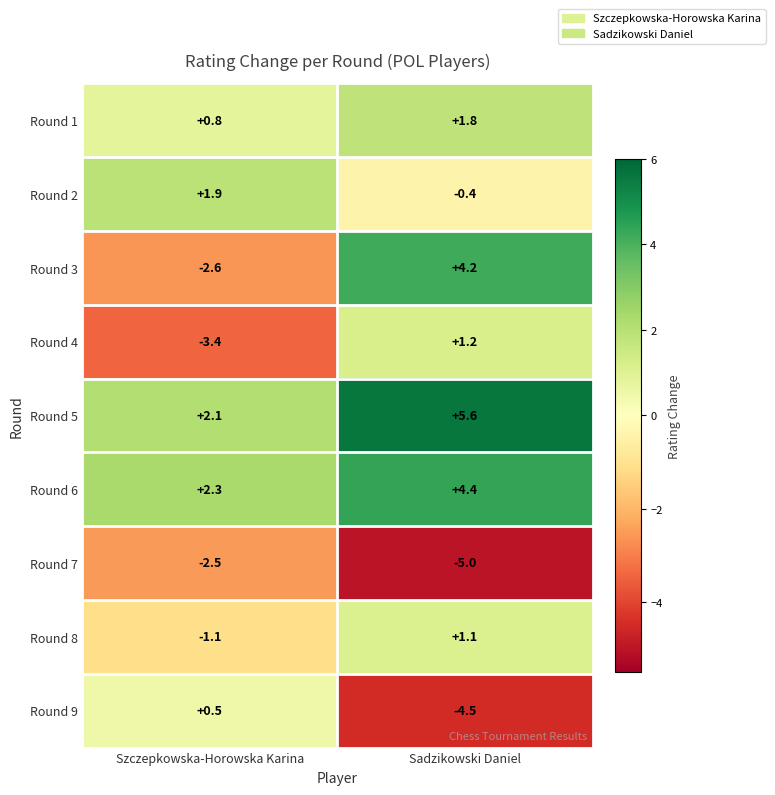

Which label corresponds to the smallest value in the chart?

Sadzikowski Daniel